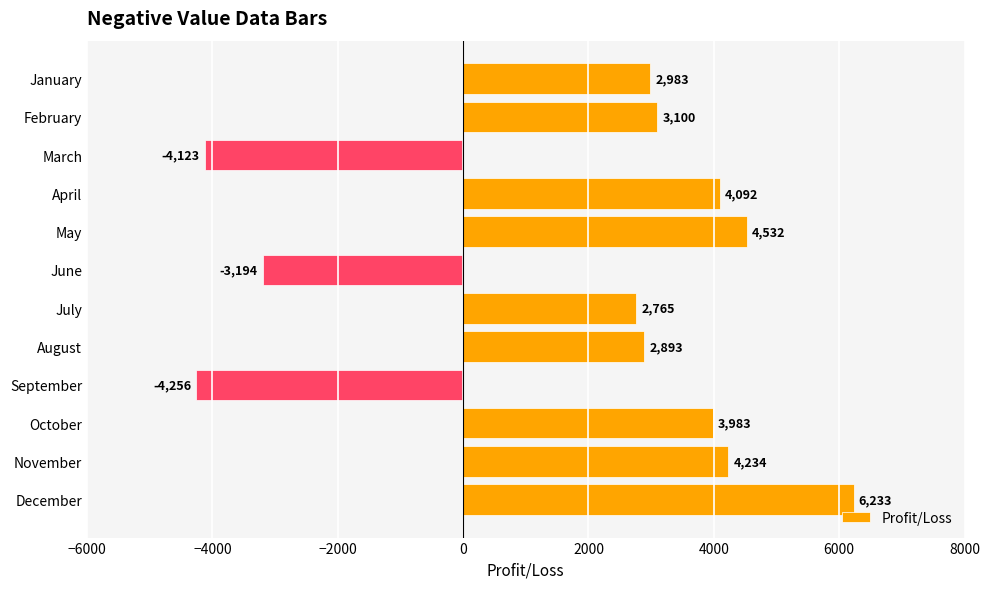

What is the value of the 9th bar from the top?

-4256